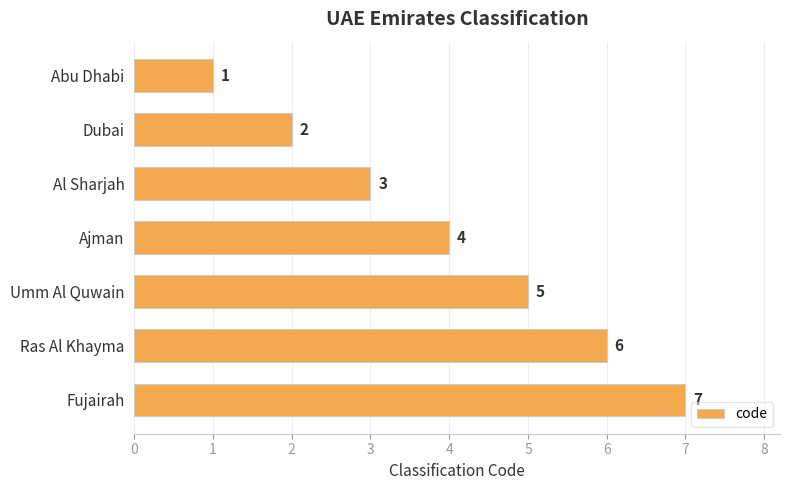

What is the label of the 5th bar from the bottom?

Al Sharjah